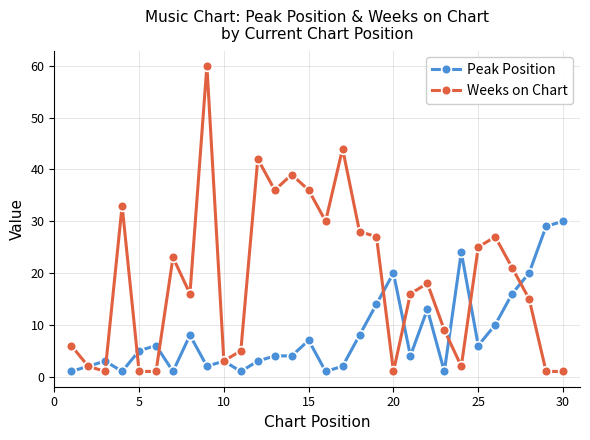

Rank the series by their maximum value, from lowest to highest.

Peak Position, Weeks on Chart